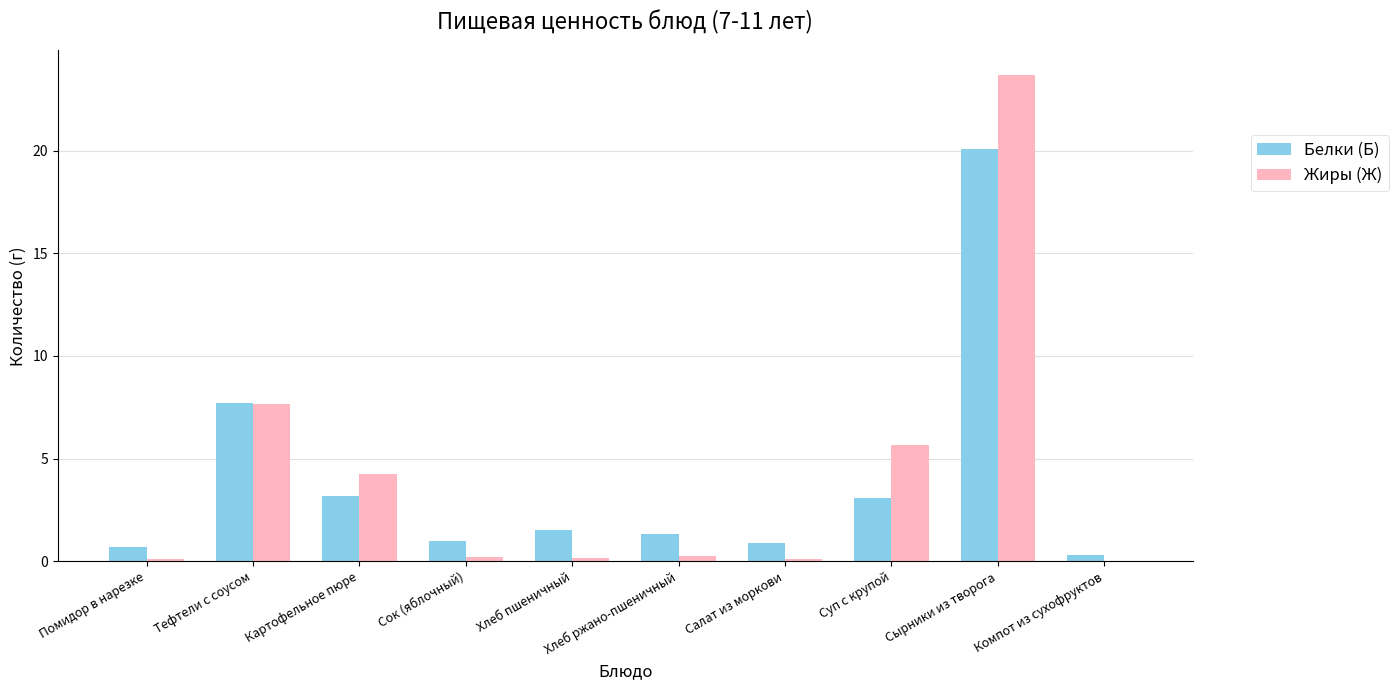

The value of Белки (Б) at Хлеб пшеничный is 2.3. True or false?

False